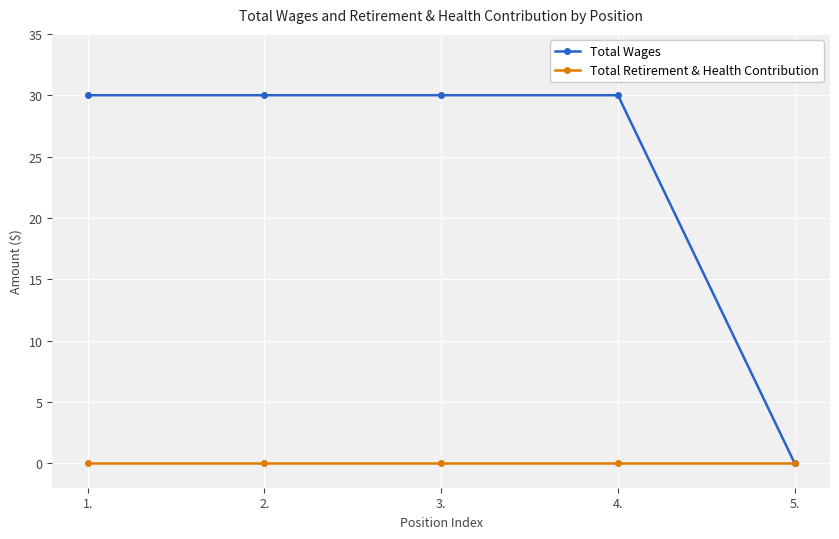

Rank the series at 3. from highest to lowest value.

Total Wages, Total Retirement & Health Contribution